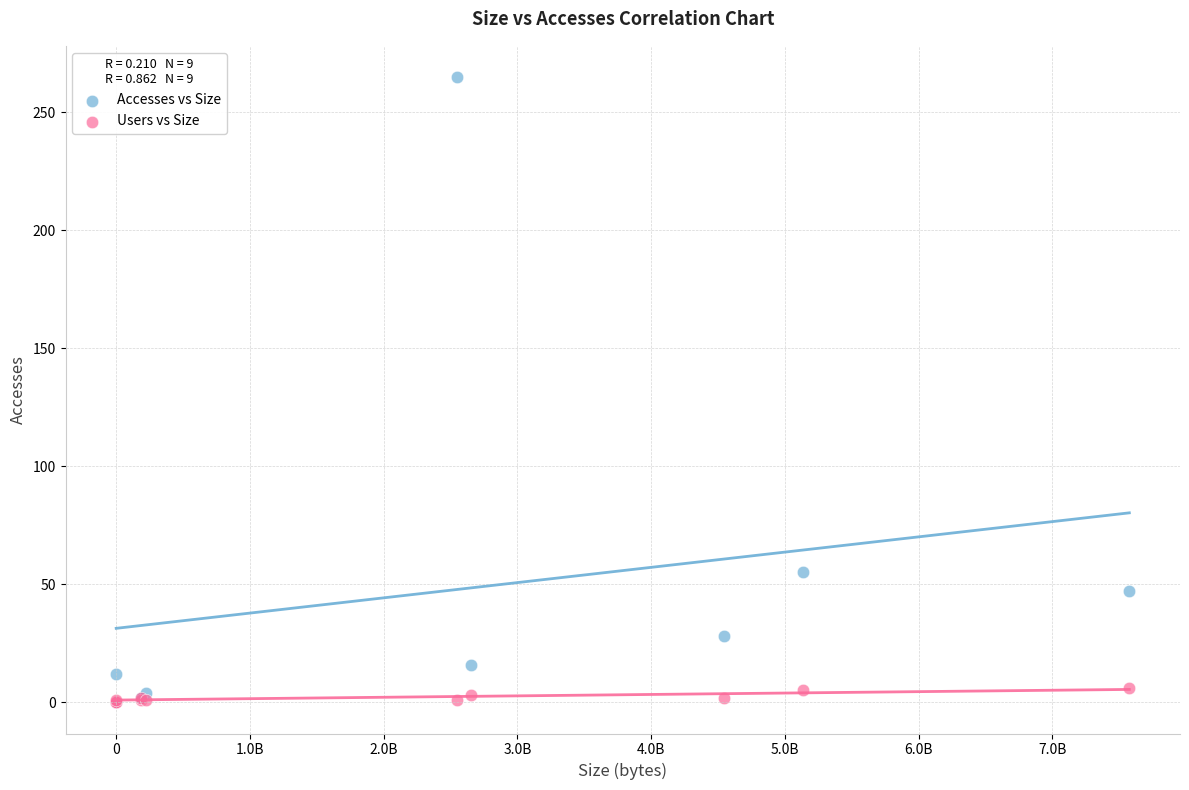

In the Accesses vs Size series, what Y value is closest to 132?

55